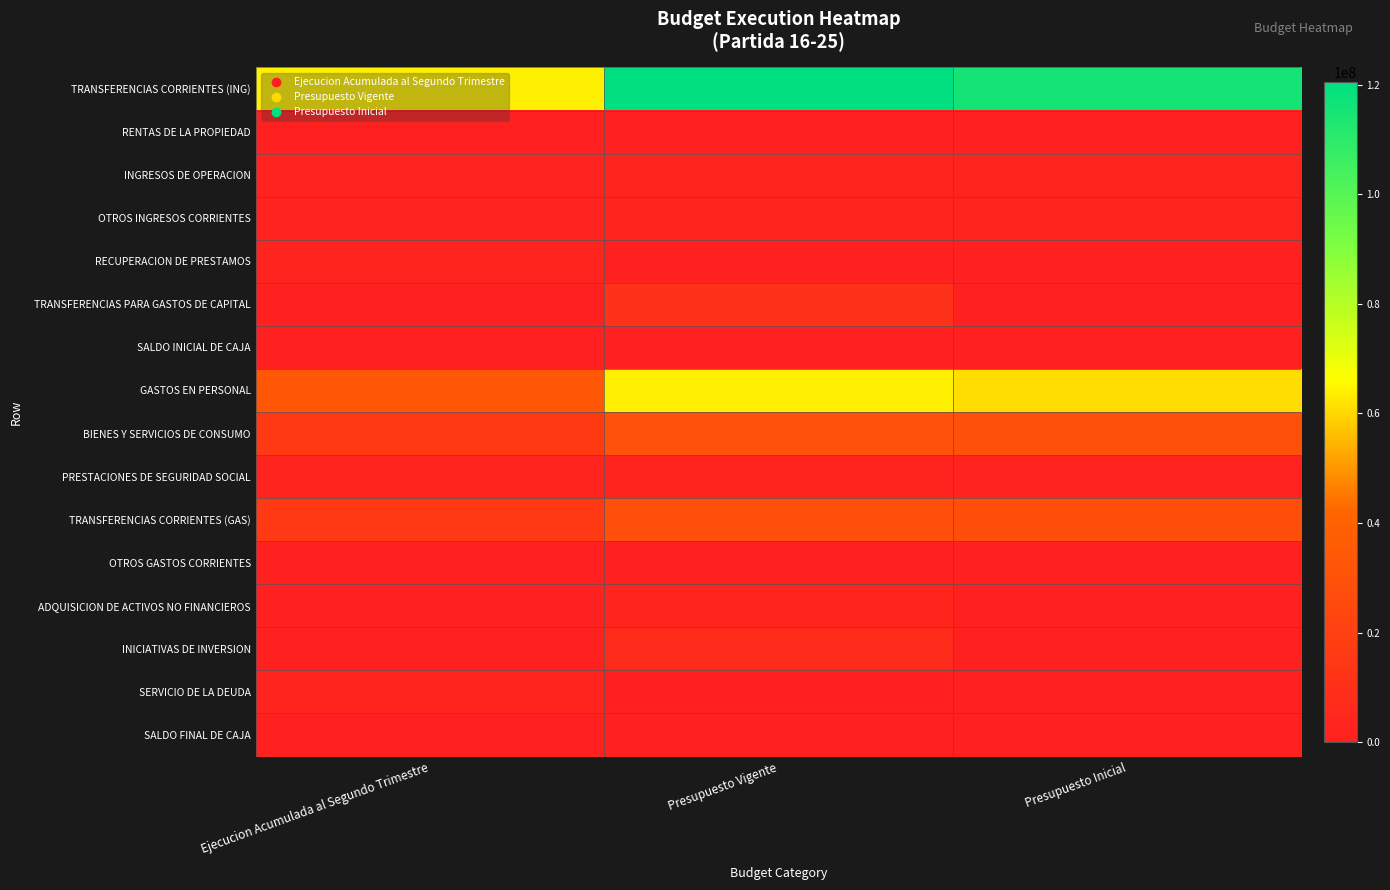

How many distinct data groups are displayed?

16